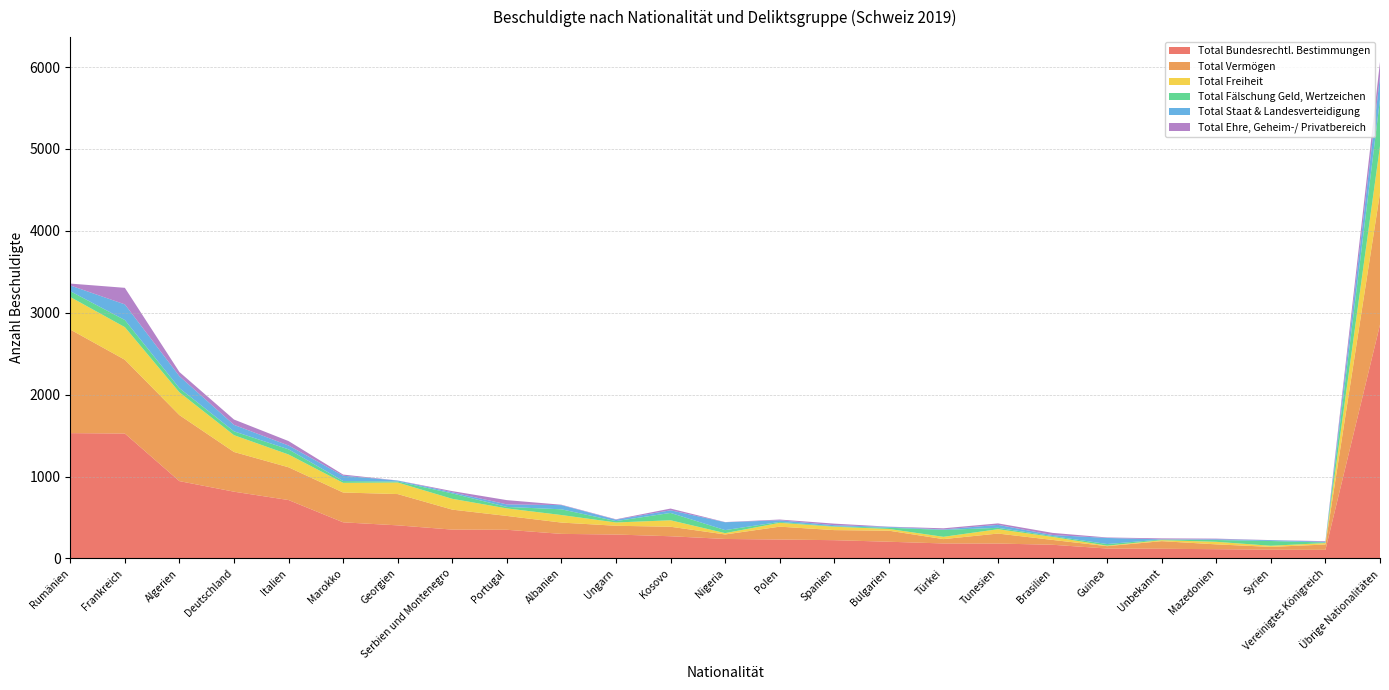

Reading left to right, extract all data points from this chart.

Total Bundesrechtl. Bestimmungen: Rumänien=1530	Frankreich=1525	Algerien=944	Deutschland=815	Italien=713	Marokko=441	Georgien=404	Serbien und Montenegro=352	Portugal=350	Albanien=300	Ungarn=292	Kosovo=271	Nigeria=238	Polen=231	Spanien=223	Bulgarien=204	Türkei=183	Tunesien=182	Brasilien=167	Guinea=121	Unbekannt=118	Mazedonien=113	Syrien=107	Vereinigtes Königreich=105	Übrige Nationalitäten=2854
Total Vermögen: Rumänien=1265	Frankreich=901	Algerien=806	Deutschland=485	Italien=400	Marokko=364	Georgien=382	Serbien und Montenegro=244	Portugal=169	Albanien=138	Ungarn=107	Kosovo=116	Nigeria=55	Polen=157	Spanien=123	Bulgarien=135	Türkei=53	Tunesien=122	Brasilien=59	Guinea=29	Unbekannt=93	Mazedonien=59	Syrien=34	Vereinigtes Königreich=65	Übrige Nationalitäten=1607
Total Freiheit: Rumänien=397	Frankreich=398	Algerien=278	Deutschland=205	Italien=156	Marokko=118	Georgien=141	Serbien und Montenegro=132	Portugal=92	Albanien=92	Ungarn=40	Kosovo=79	Nigeria=16	Polen=47	Spanien=41	Bulgarien=21	Türkei=28	Tunesien=53	Brasilien=37	Guinea=6	Unbekannt=12	Mazedonien=31	Syrien=14	Vereinigtes Königreich=18	Übrige Nationalitäten=575
Total Fälschung Geld, Wertzeichen: Rumänien=71	Frankreich=87	Algerien=51	Deutschland=47	Italien=63	Marokko=22	Georgien=12	Serbien und Montenegro=66	Portugal=18	Albanien=70	Ungarn=17	Kosovo=90	Nigeria=37	Polen=11	Spanien=6	Bulgarien=15	Türkei=84	Tunesien=17	Brasilien=10	Guinea=20	Unbekannt=8	Mazedonien=22	Syrien=58	Vereinigtes Königreich=7	Übrige Nationalitäten=570
Total Staat & Landesverteidigung: Rumänien=70	Frankreich=191	Algerien=146	Deutschland=79	Italien=47	Marokko=65	Georgien=12	Serbien und Montenegro=14	Portugal=31	Albanien=51	Ungarn=17	Kosovo=32	Nigeria=96	Polen=20	Spanien=13	Bulgarien=10	Türkei=6	Tunesien=36	Brasilien=13	Guinea=74	Unbekannt=2	Mazedonien=9	Syrien=10	Vereinigtes Königreich=9	Übrige Nationalitäten=280
Total Ehre, Geheim-/ Privatbereich: Rumänien=23	Frankreich=202	Algerien=51	Deutschland=65	Italien=54	Marokko=14	Georgien=1	Serbien und Montenegro=14	Portugal=52	Albanien=5	Ungarn=5	Kosovo=21	Nigeria=2	Polen=9	Spanien=19	Bulgarien=3	Türkei=14	Tunesien=18	Brasilien=26	Guinea=6	Unbekannt=12	Mazedonien=8	Syrien=1	Vereinigtes Königreich=7	Übrige Nationalitäten=176